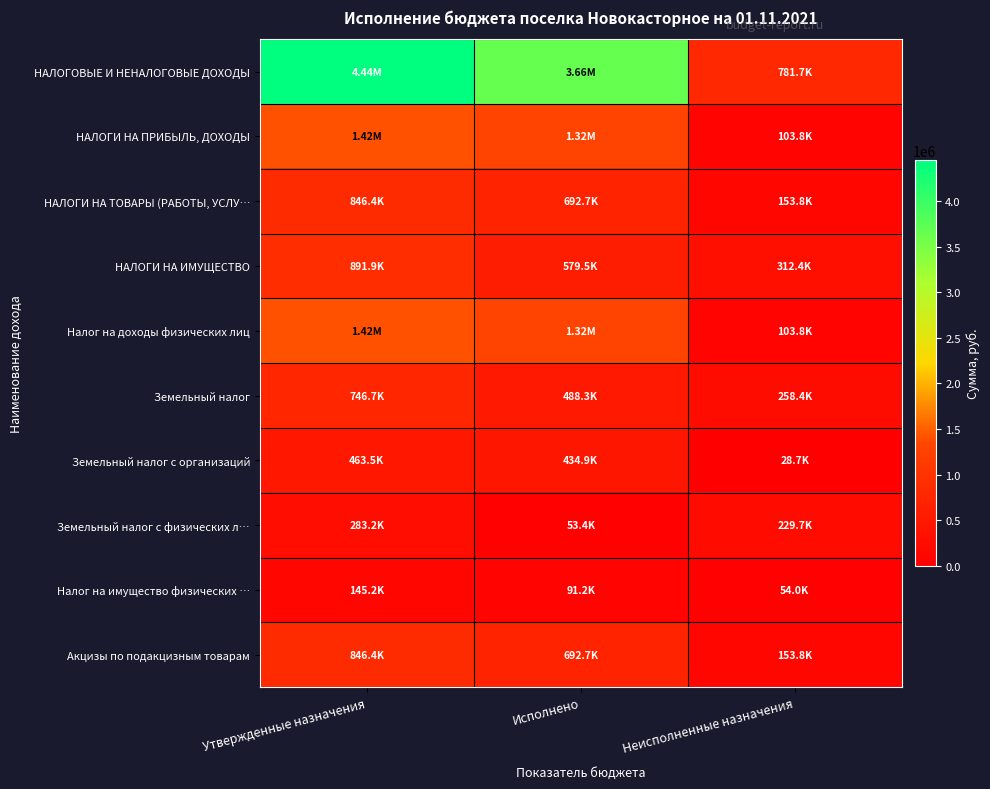

How many data points does each series have?

3